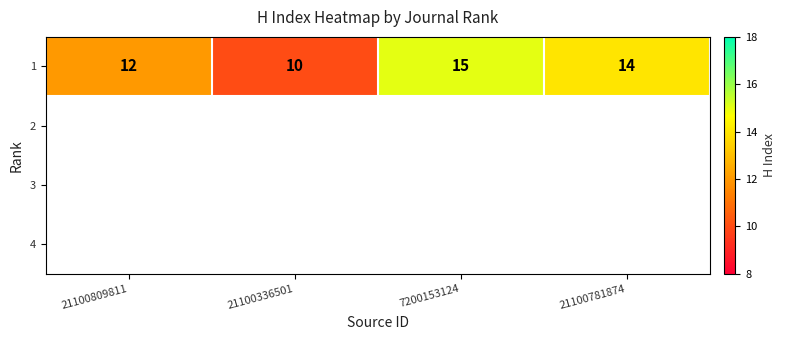

How many values are between 12 and 15?

3